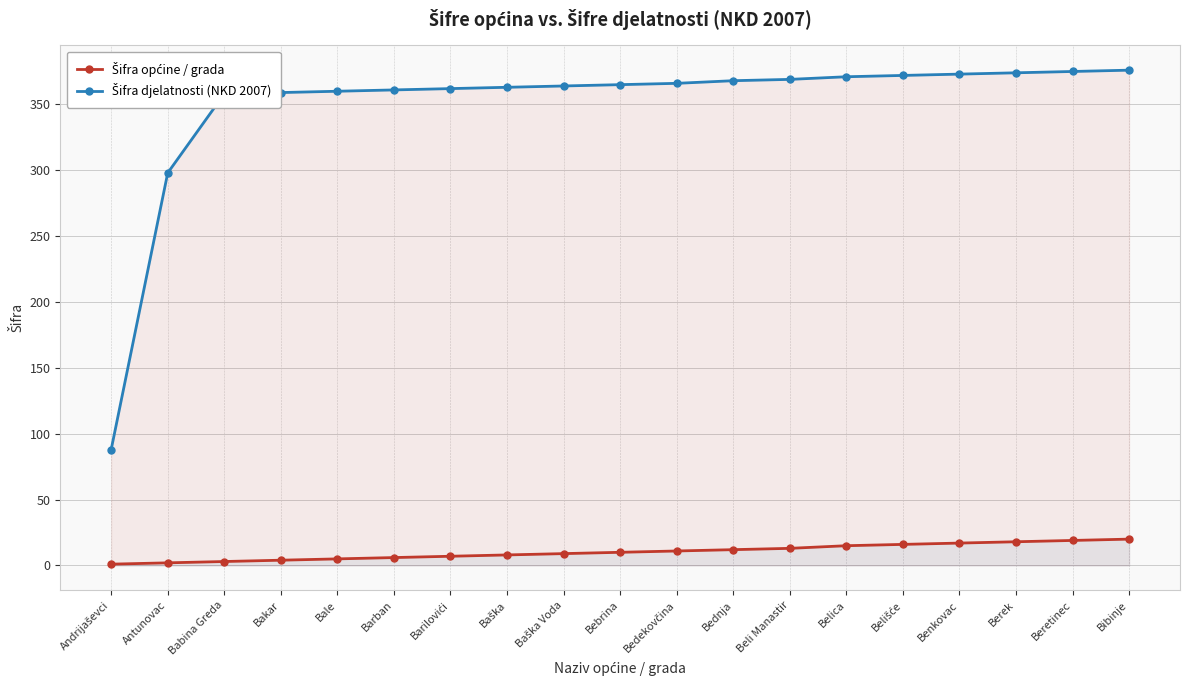

How many values in the Šifra općine / grada series exceed 10?

9